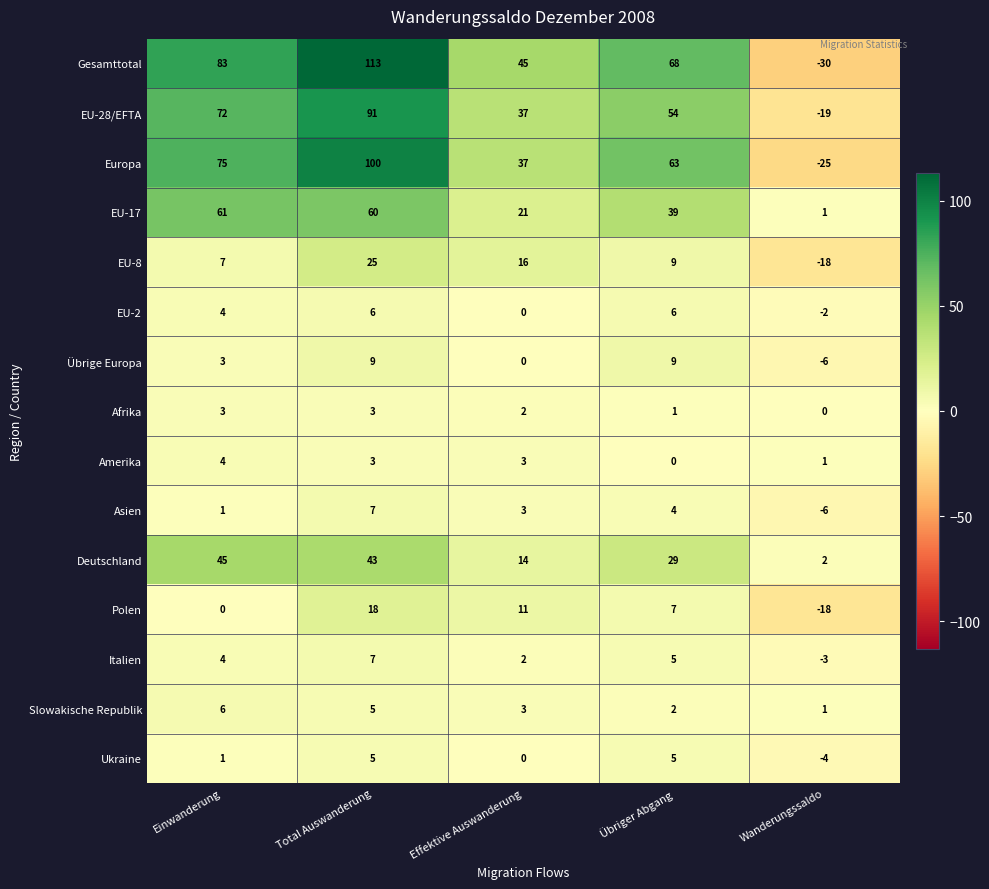

What is the average value of the Gesamttotal series?

56